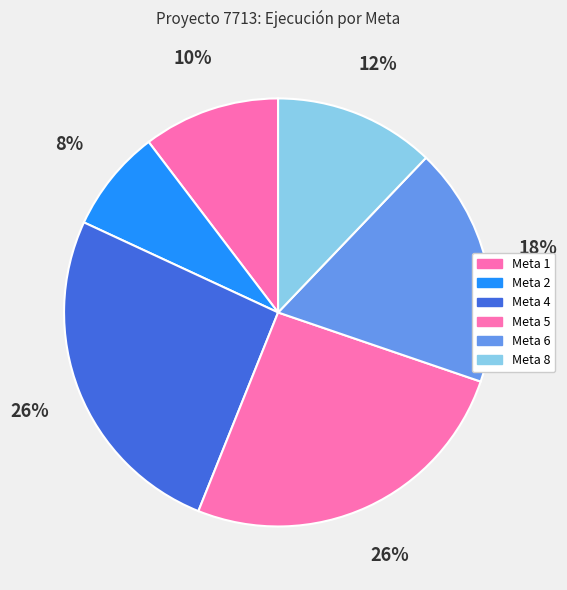

How many segments does this pie chart have?

6